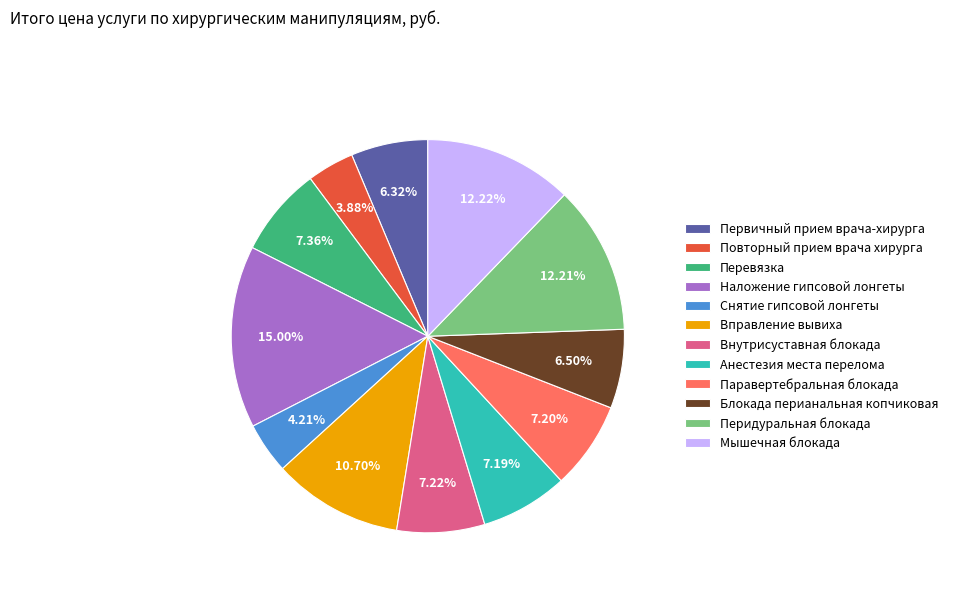

Which slice is the largest?

Наложение гипсовой лонгеты